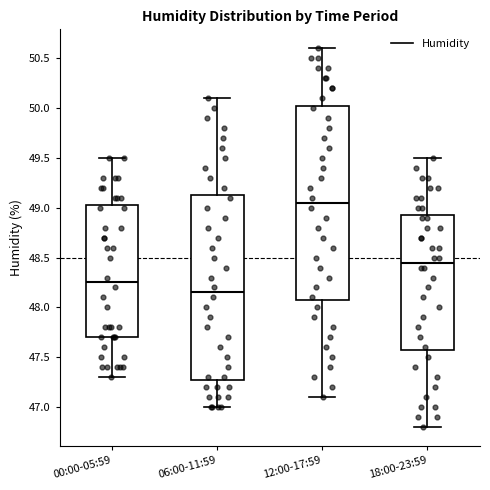

Where is the upper edge of the box for 06:00-11:59 on the y-axis? The values are not printed on the chart, so give them approximately, as read against the axis.

49.15